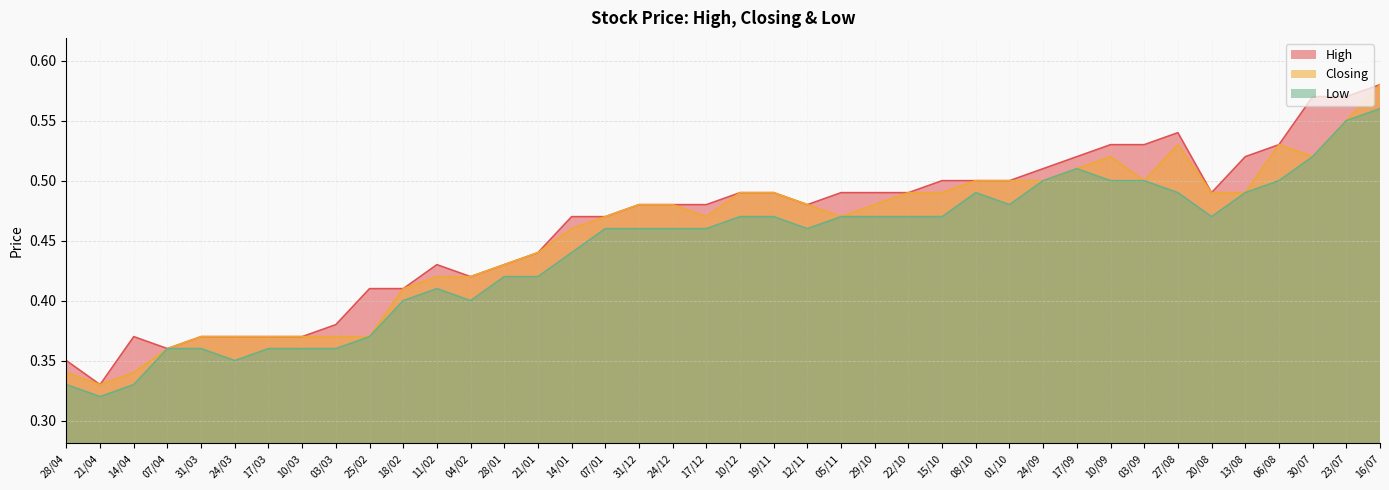

Where is the first local minimum for Closing?

21/04